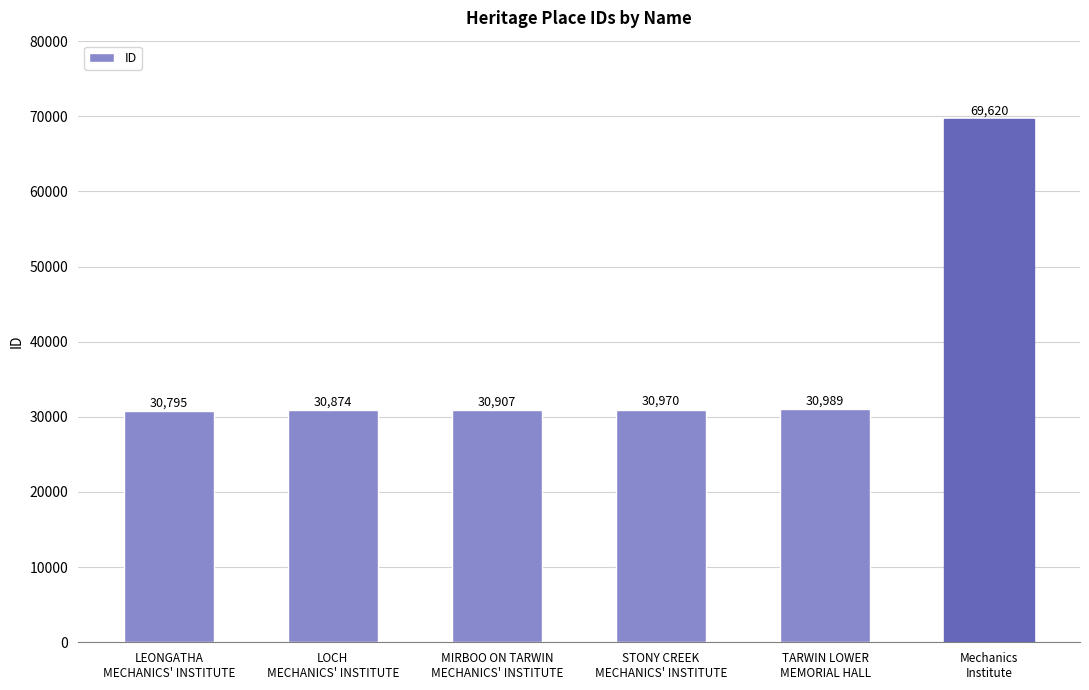

Rank the categories by value from lowest to highest.

LEONGATHA
MECHANICS' INSTITUTE, LOCH
MECHANICS' INSTITUTE, MIRBOO ON TARWIN
MECHANICS' INSTITUTE, STONY CREEK
MECHANICS' INSTITUTE, TARWIN LOWER
MEMORIAL HALL, Mechanics
Institute